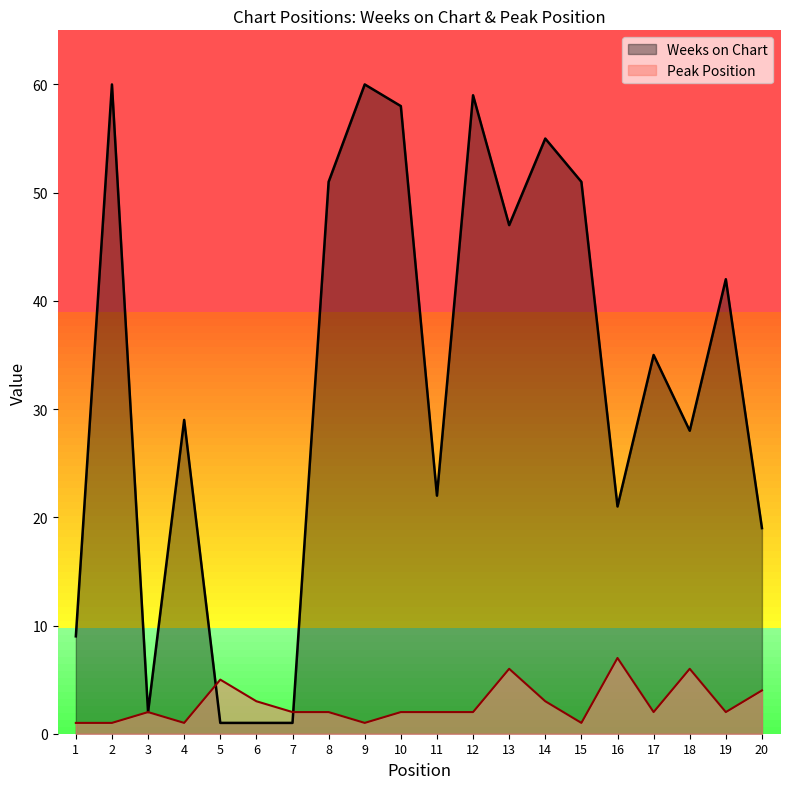

True or false: Weeks on Chart and Peak Position cross at least once.

True